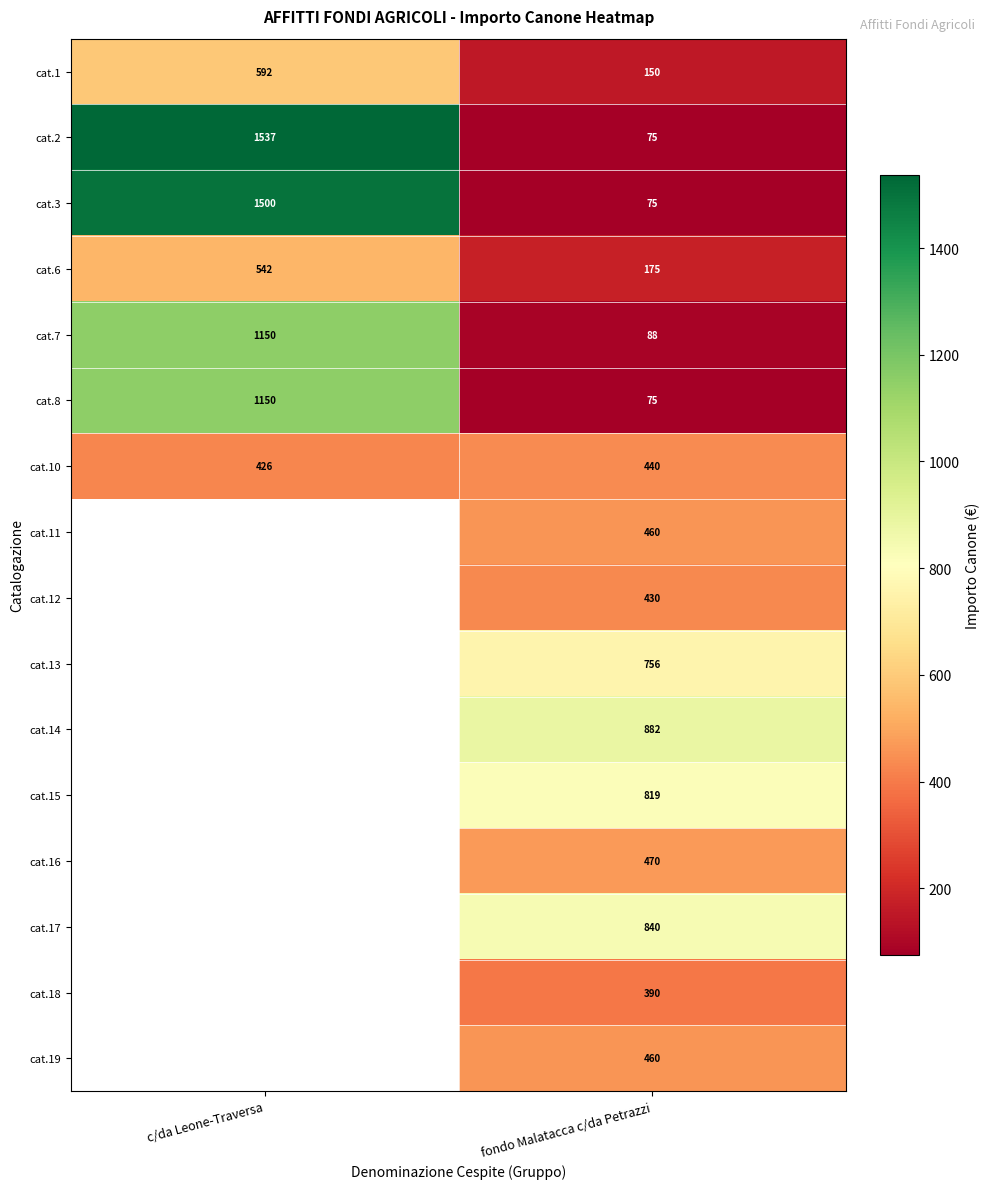

Is the value of cat.14 at fondo Malatacca c/da Petrazzi greater than the value of cat.18 at fondo Malatacca c/da Petrazzi?

Yes